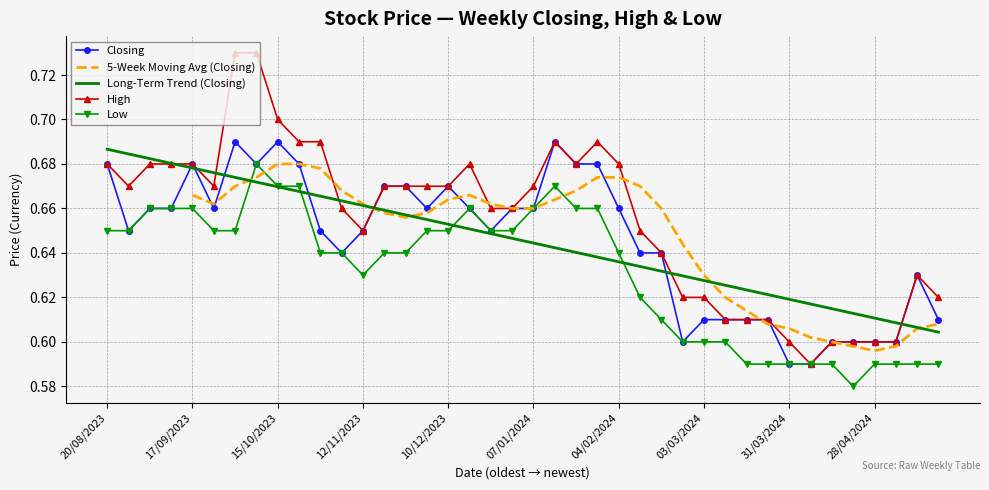

The value of Long-Term Trend (Closing) at 15/10/2023 is 0.2. True or false?

False